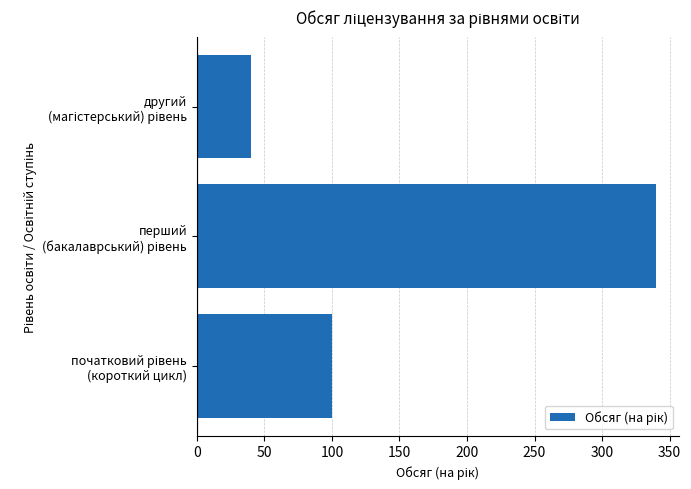

How many distinct data groups are displayed?

1